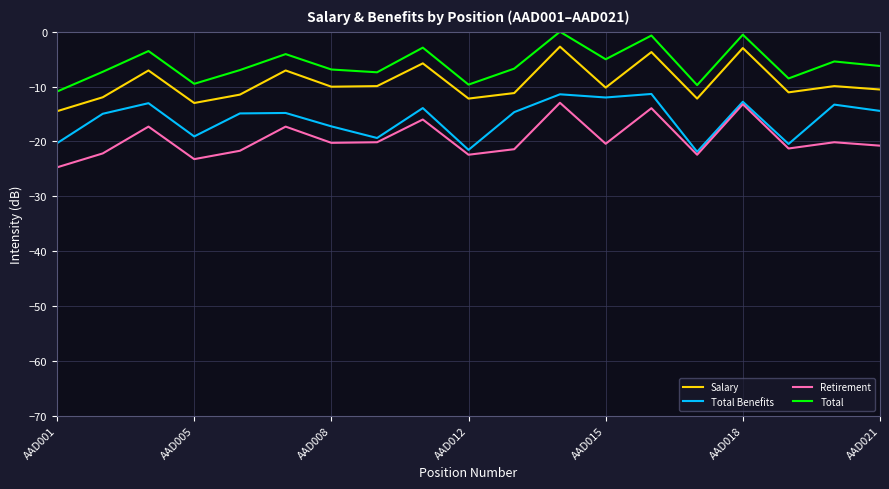

What is the highest value of the Salary series?

-2.7